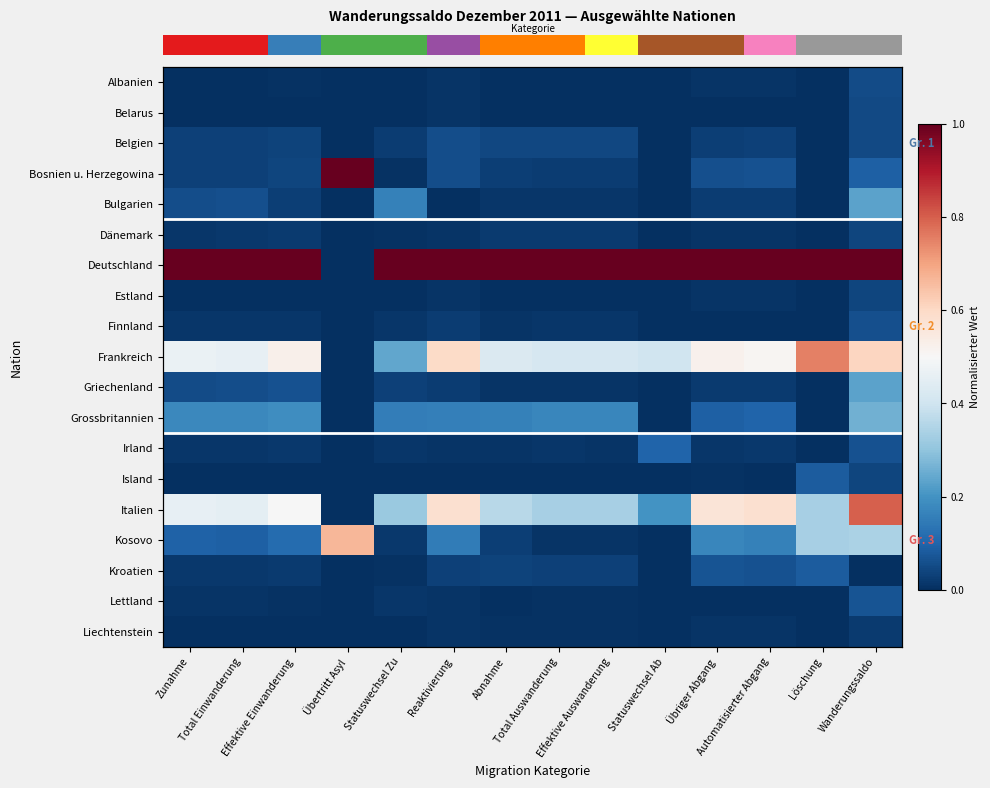

At which category is the sum across all series the highest?

Wanderungssaldo